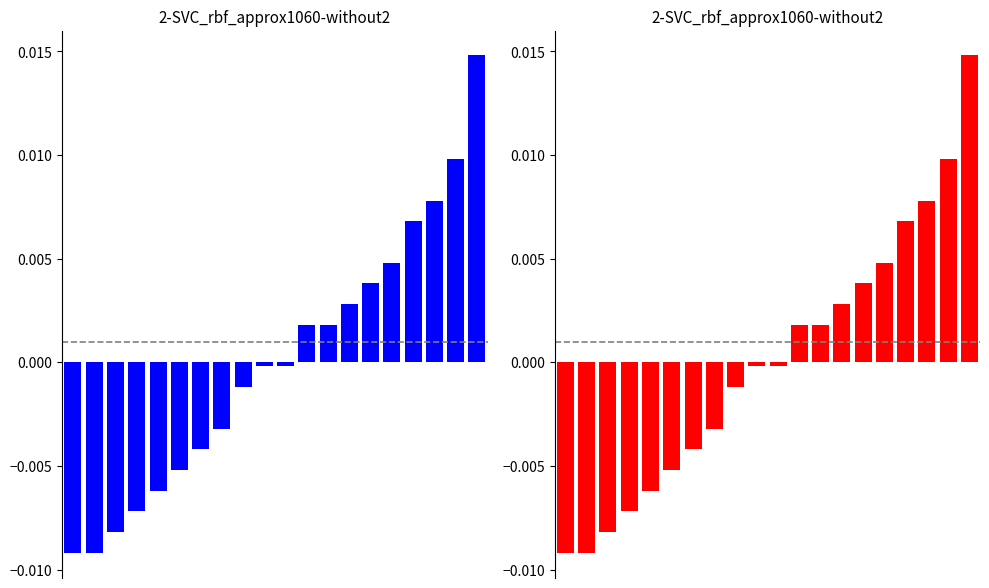

Rank the categories by value from highest to lowest.

19, 18, 17, 16, 15, 14, 13, 11, 12, 9, 10, 8, 7, 6, 5, 4, 3, 2, 0, 1